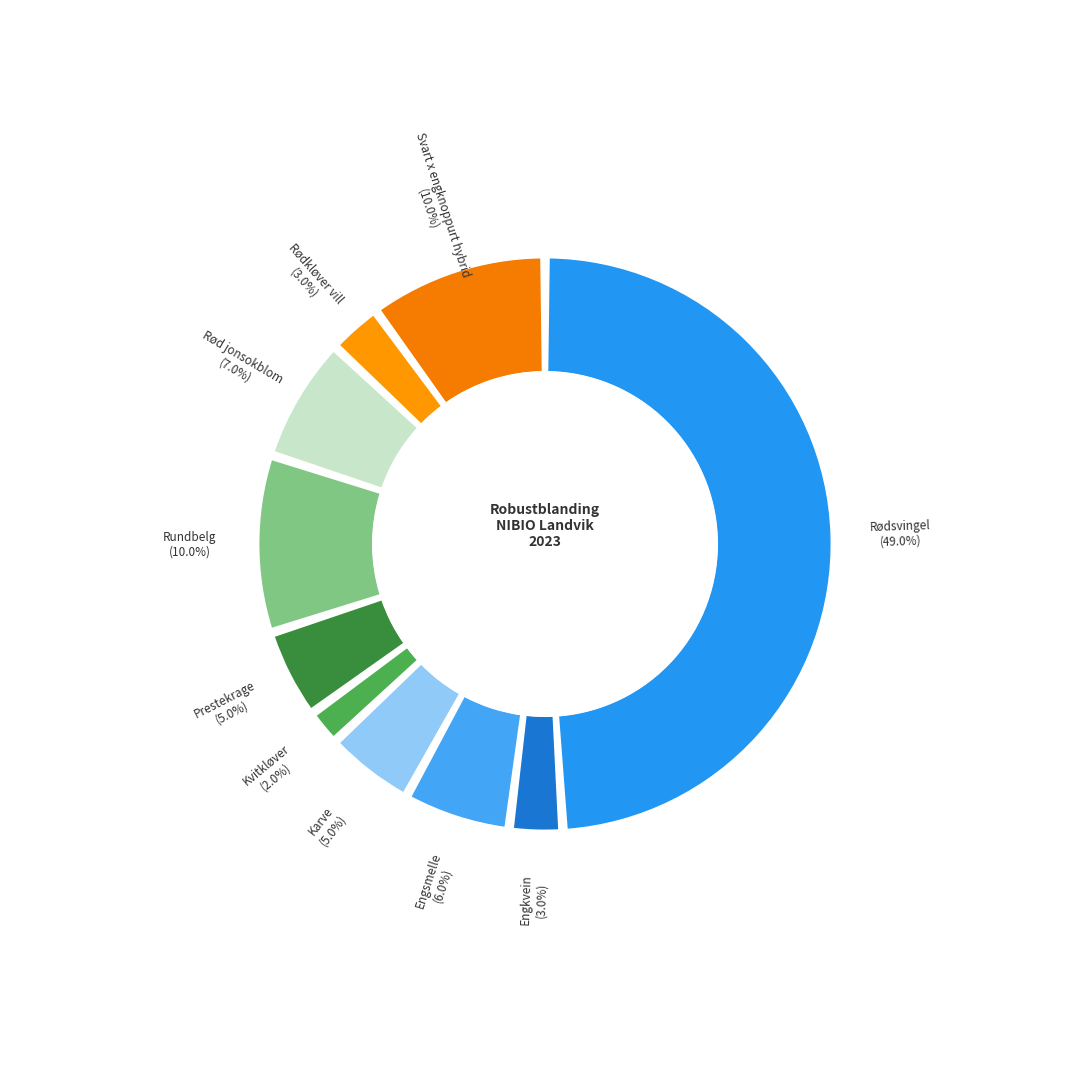

The Rødsvingel slice represents 49% of the pie. True or false?

True